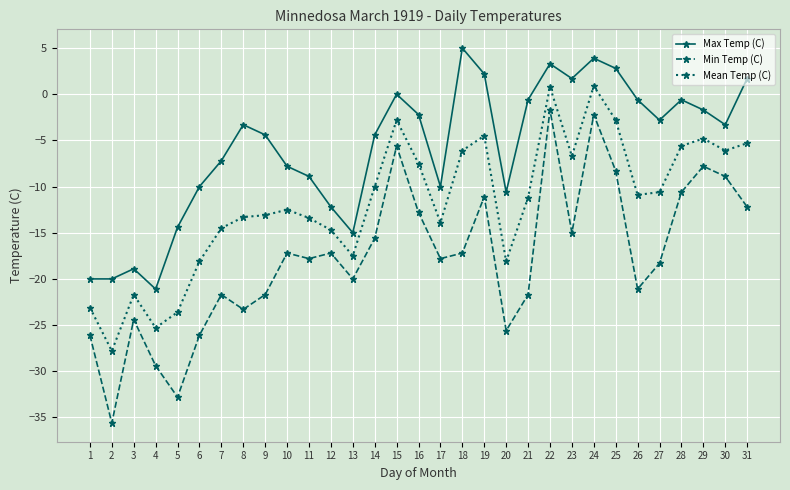

True or false: Min Temp (C) and Max Temp (C) intersect in this chart.

False